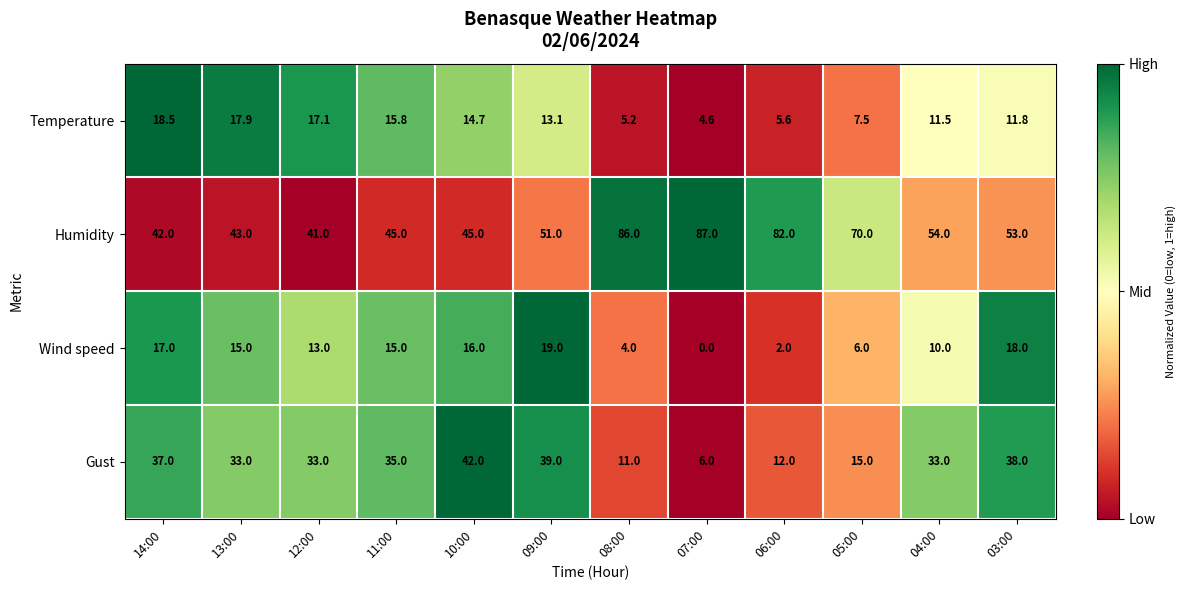

At which label does Gust reach its minimum?

07:00